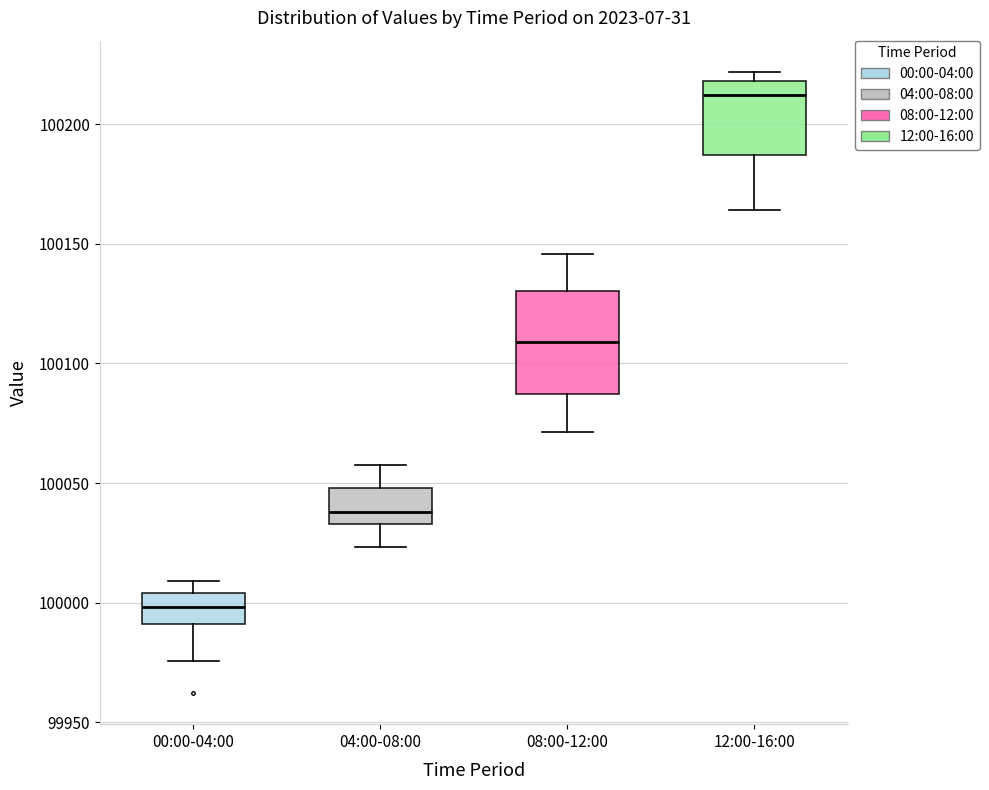

Where is the lower edge of the box for 04:00-08:00 on the y-axis? The values are not printed on the chart, so give them approximately, as read against the axis.

100035